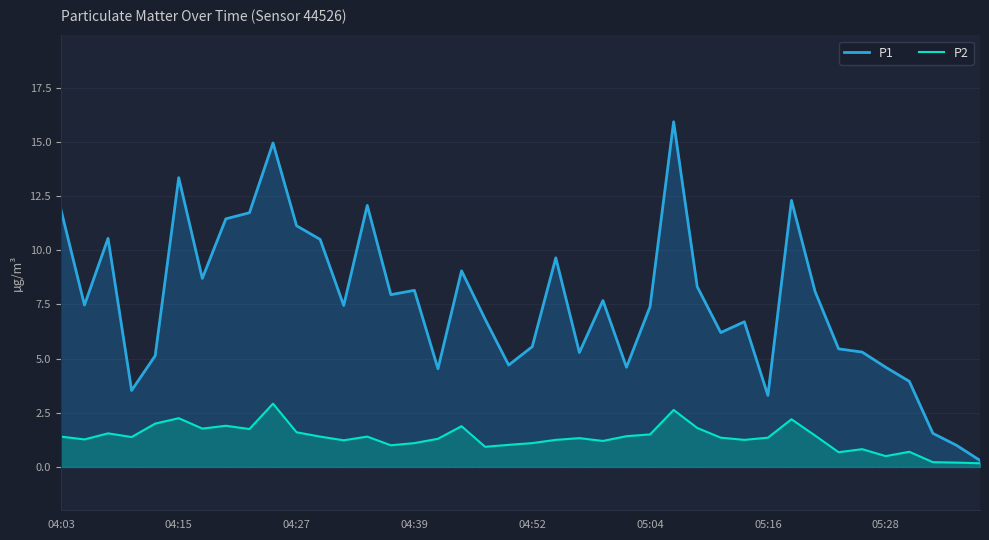

Which series has the largest range (max minus min)?

P1